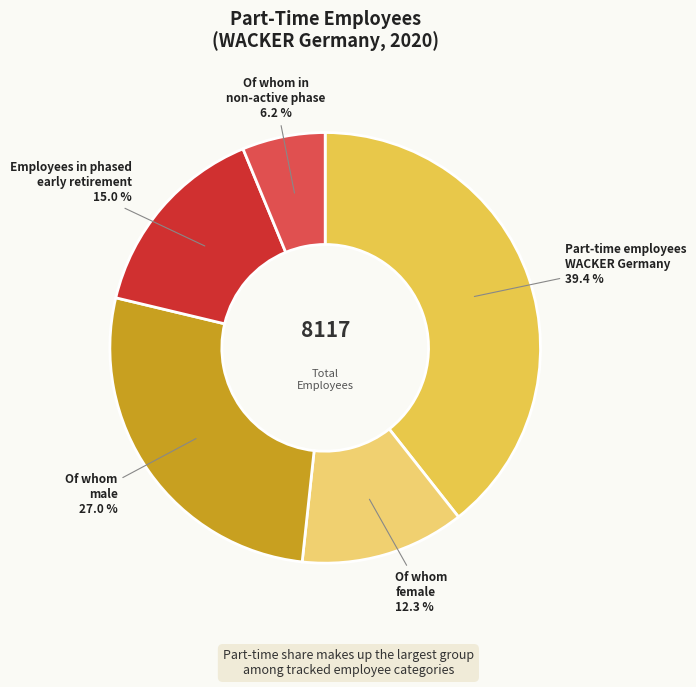

To the nearest percent, what is the average slice percentage?

20%